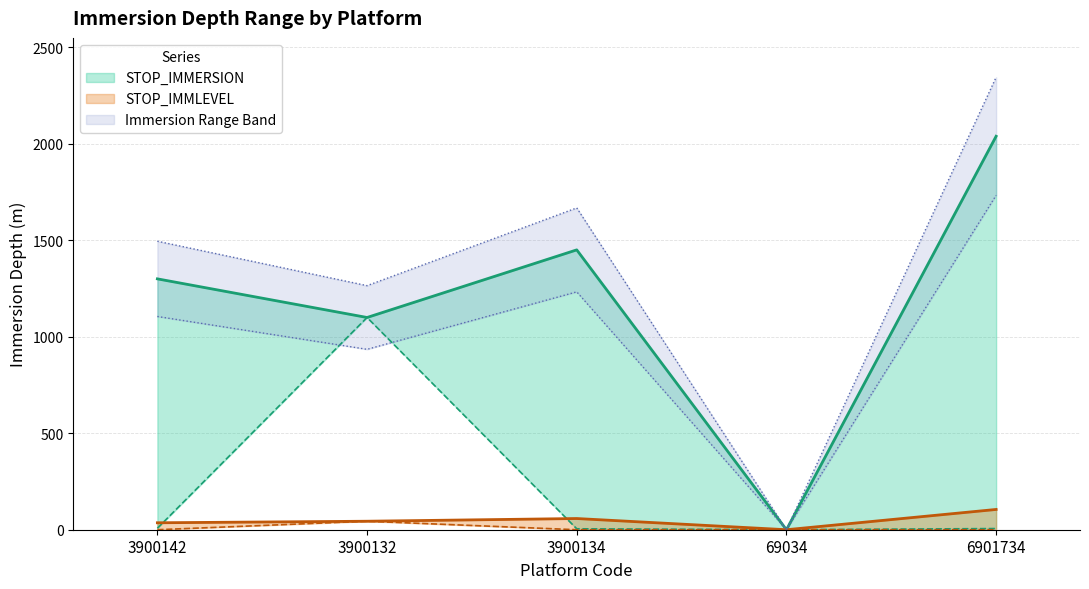

True or false: STOP_IMMERSION has more than 2 interior local peaks.

False